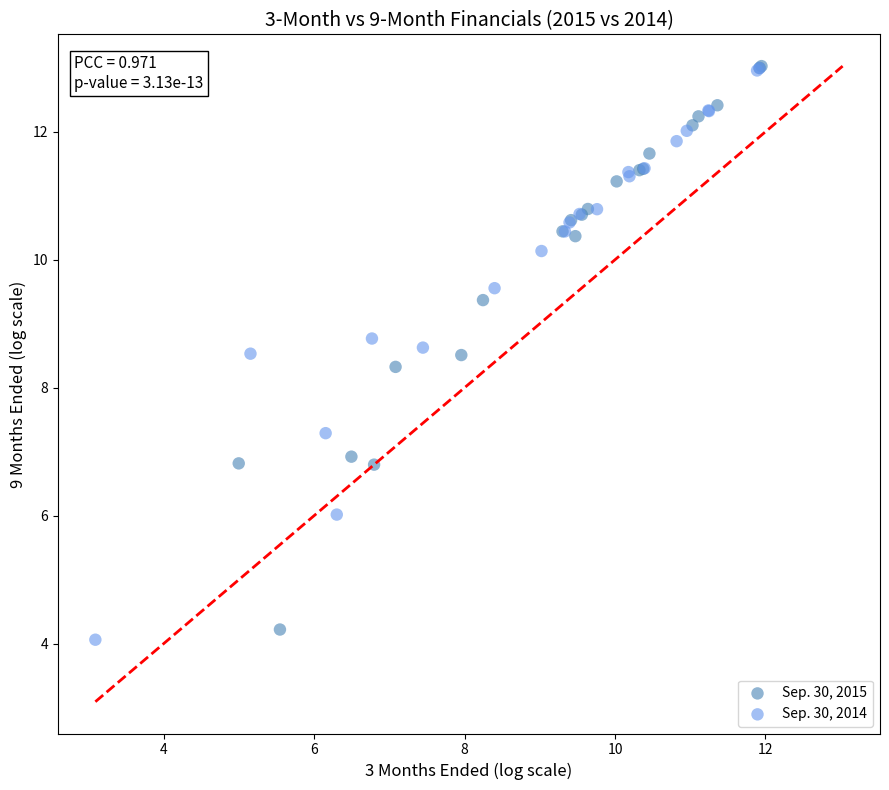

What are all the series names shown in the legend?

Sep. 30, 2015, Sep. 30, 2014